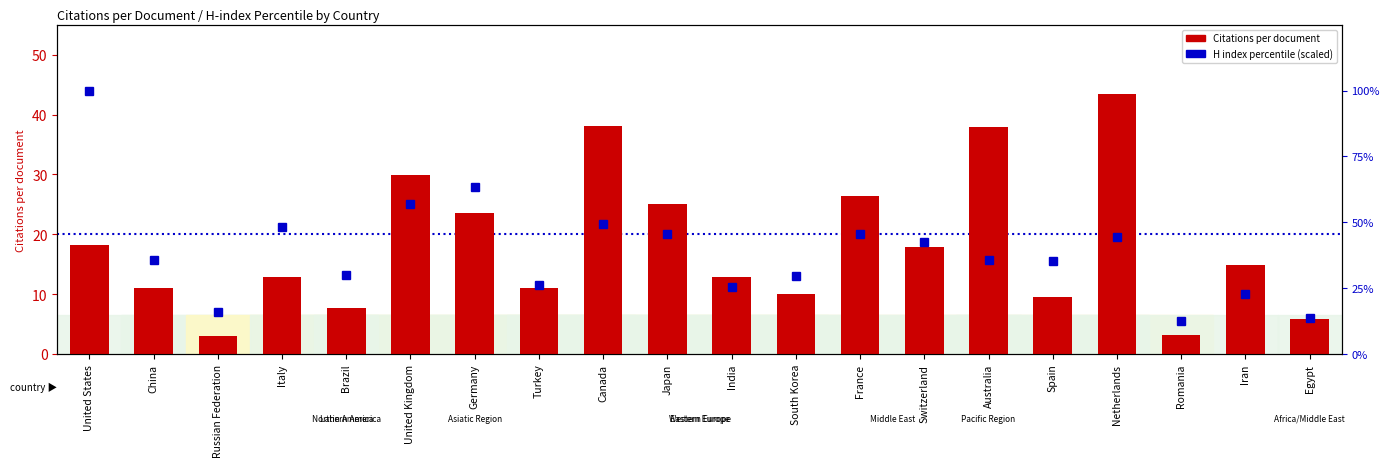

What is the sum of all H index percentile (scaled) values?

778.8